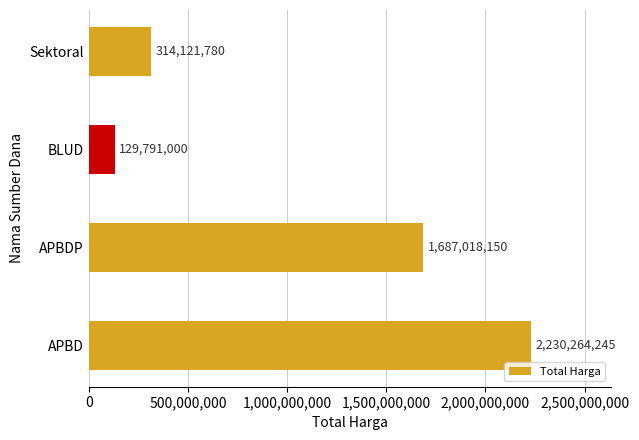

Reading bottom to top, list all the values displayed in this chart.

2230264245	1687018150	129791000	314121780